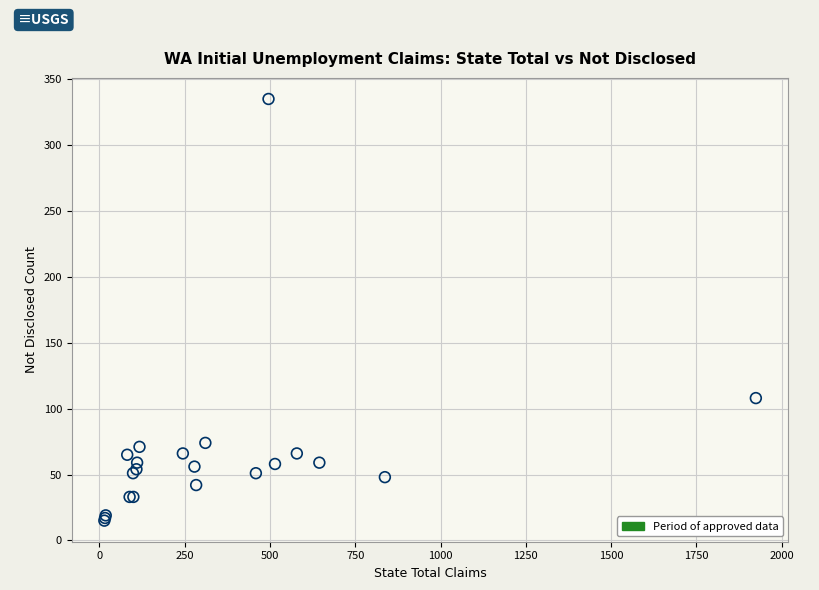

What Y value in the scatter plot is closest to 175?

108